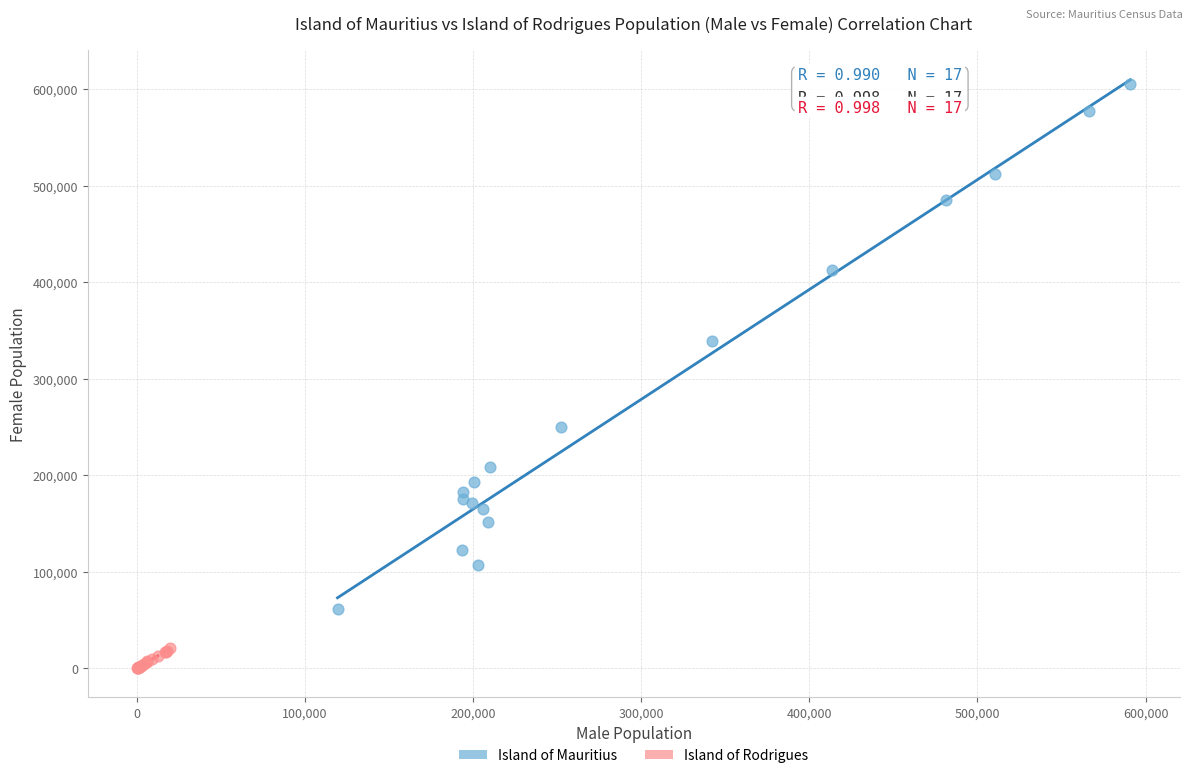

What are all the series names shown in the legend?

Island of Mauritius, Island of Rodrigues